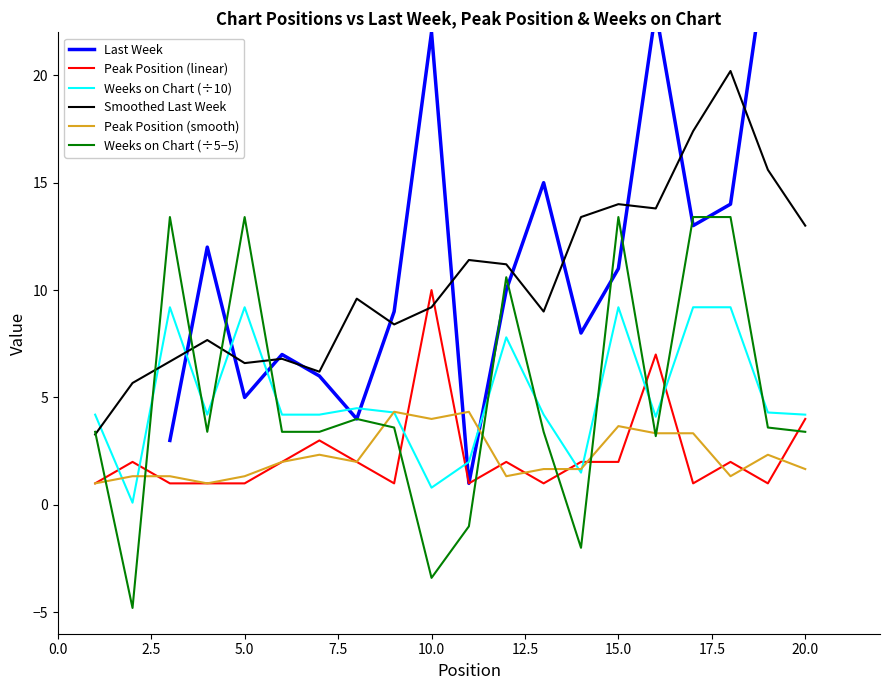

How many data points in Peak Position (smooth) are above 1?

18